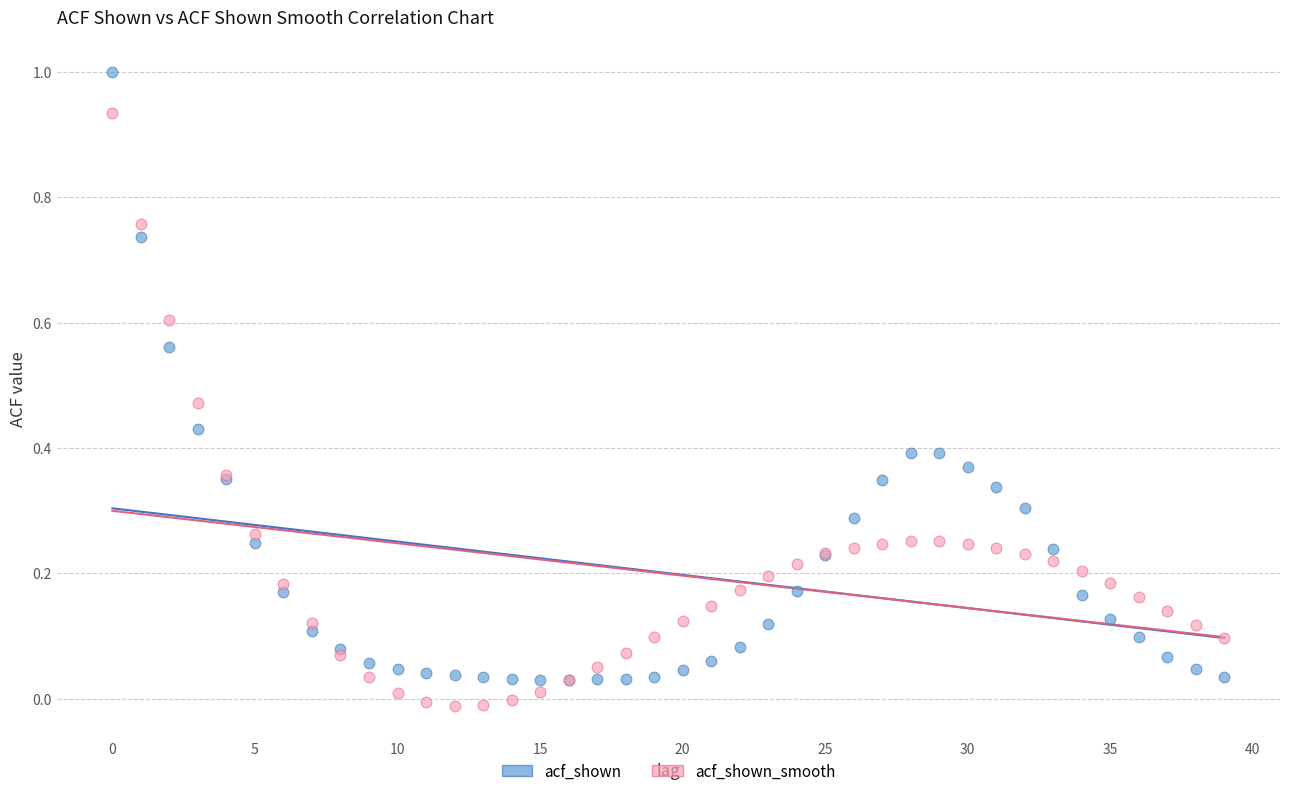

Which series contains the highest Y value?

acf_shown